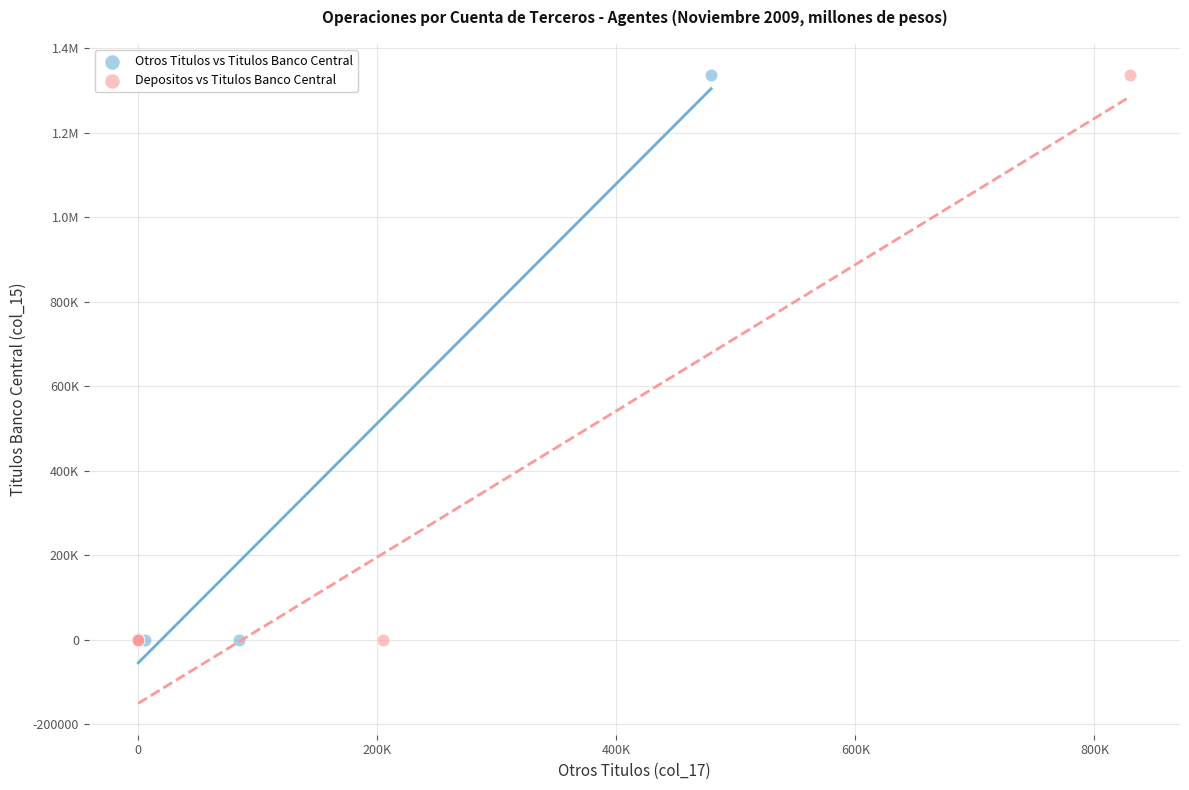

What are all the series names shown in the legend?

Otros Titulos vs Titulos Banco Central, Depositos vs Titulos Banco Central